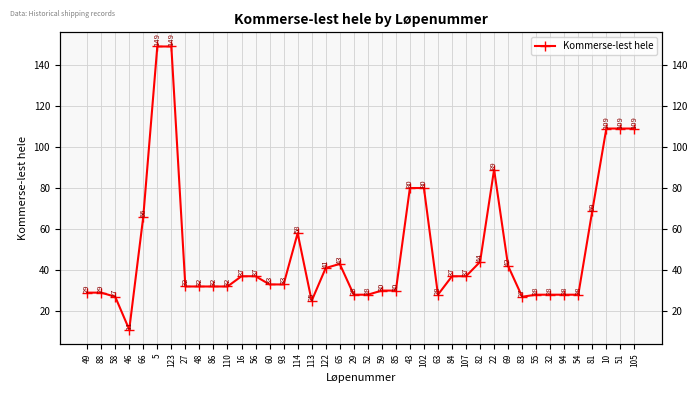

List the labels in order of value, largest first.

5, 123, 10, 51, 105, 22, 43, 102, 81, 66, 114, 82, 65, 69, 122, 16, 56, 84, 107, 60, 93, 27, 48, 86, 110, 59, 85, 49, 88, 29, 52, 63, 55, 32, 94, 54, 58, 83, 113, 46